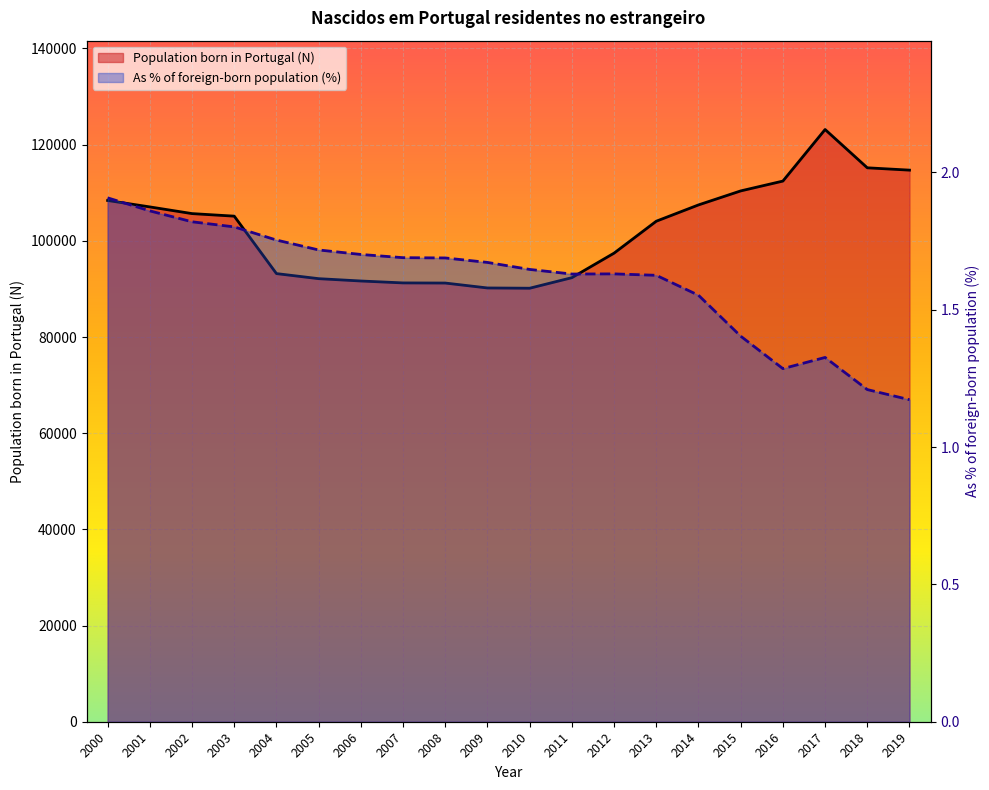

True or false: As % of foreign-born population has a value of 1.8 at 2003.

True